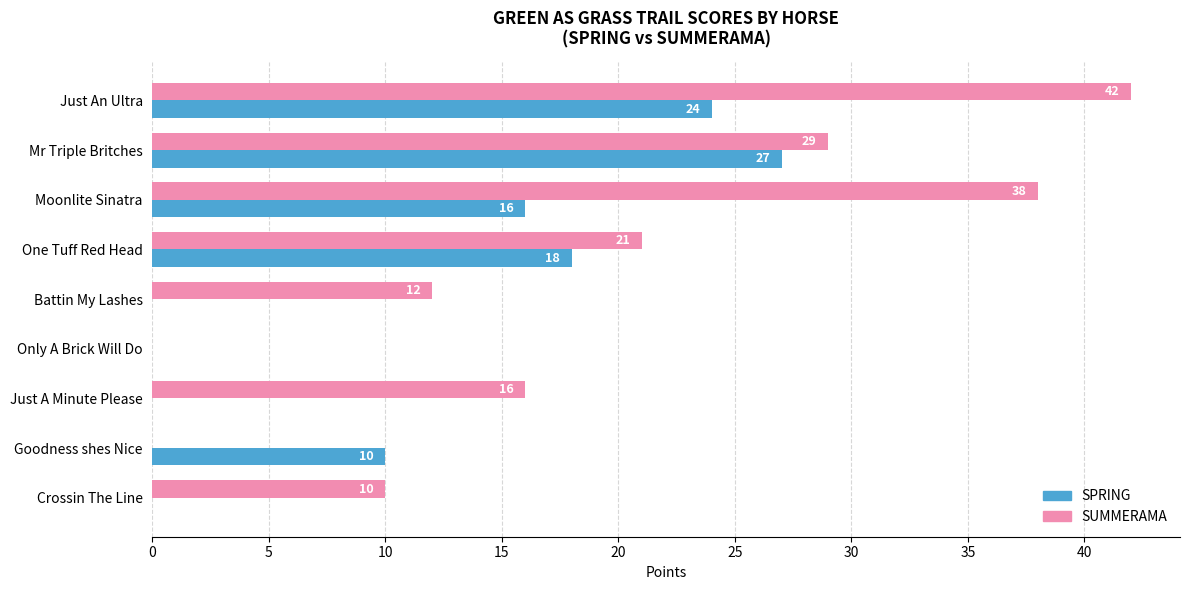

What is the total value across all series at Just An Ultra?

66